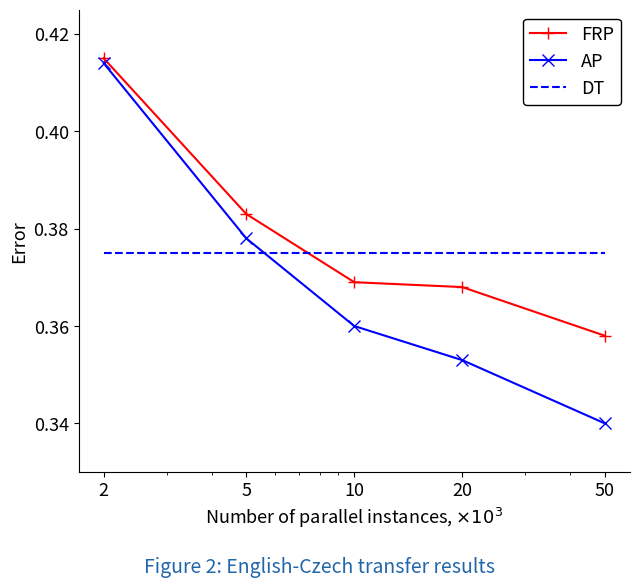

List the series in order of their overall mean, highest first.

FRP, DT, AP